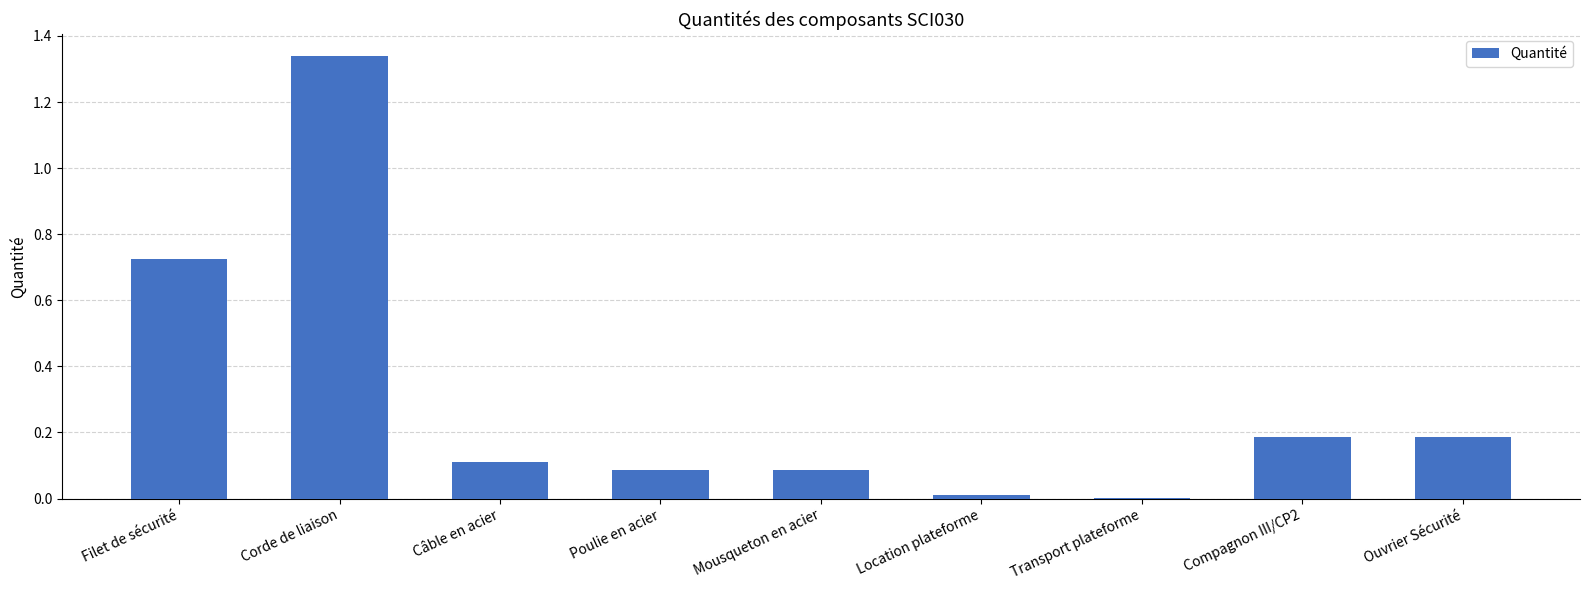

What is the average value?

0.3